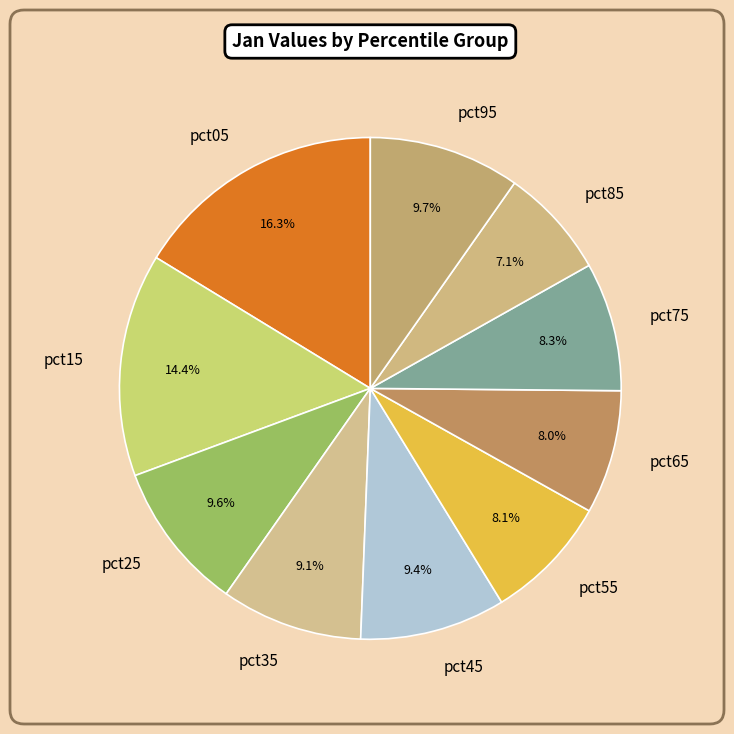

Is it true that pct25 is 10% of the pie?

True